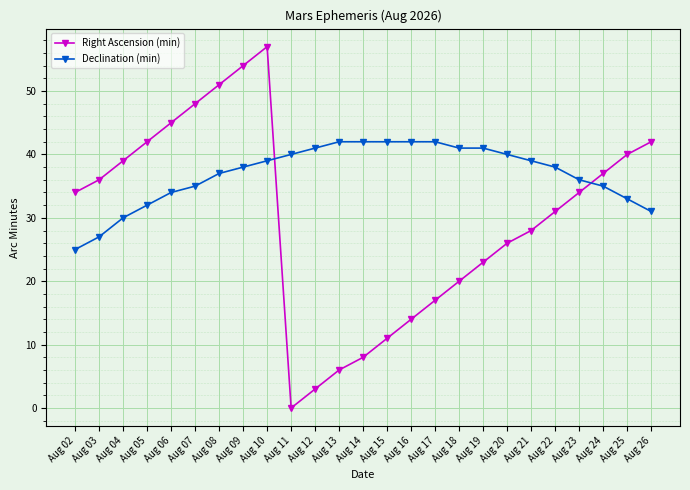

What is the average value of the Declination (min) series?

37